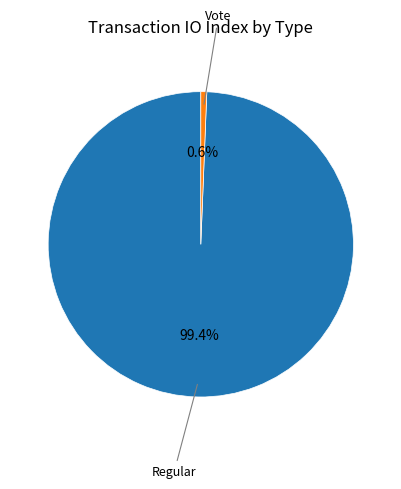

To the nearest percent, what portion does Vote represent?

1%